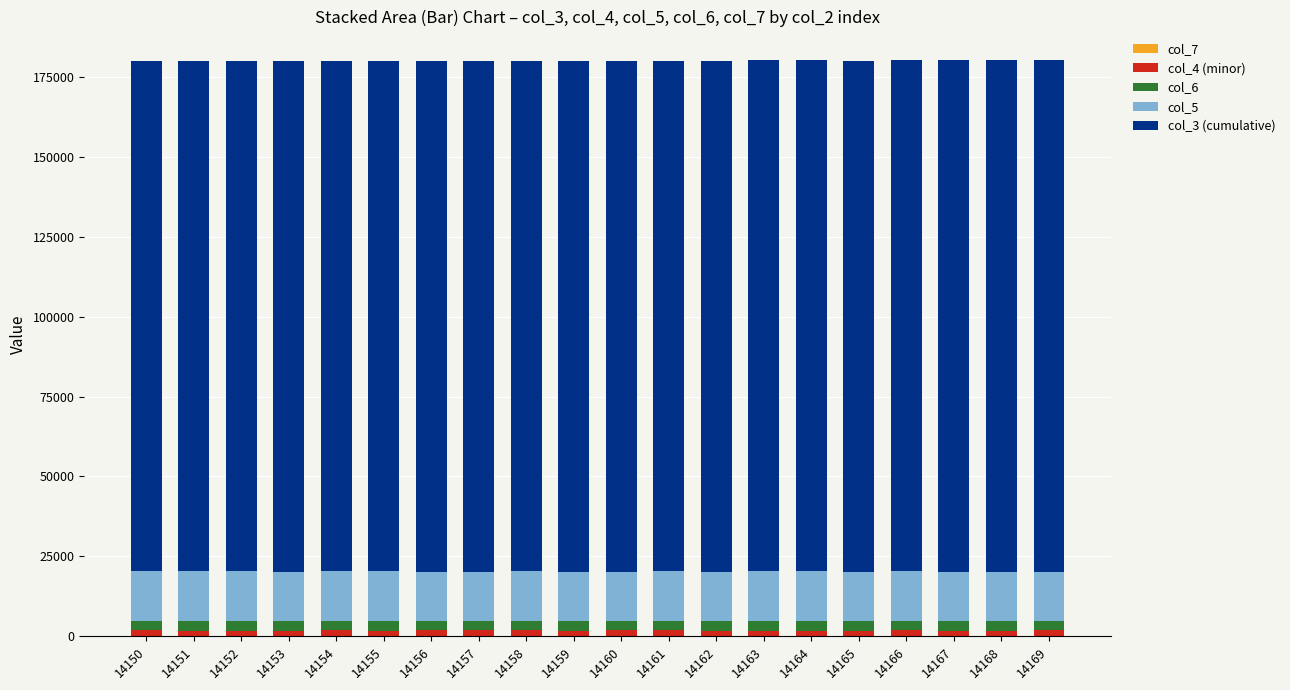

Are the bars grouped side by side (vs. stacked)?

No